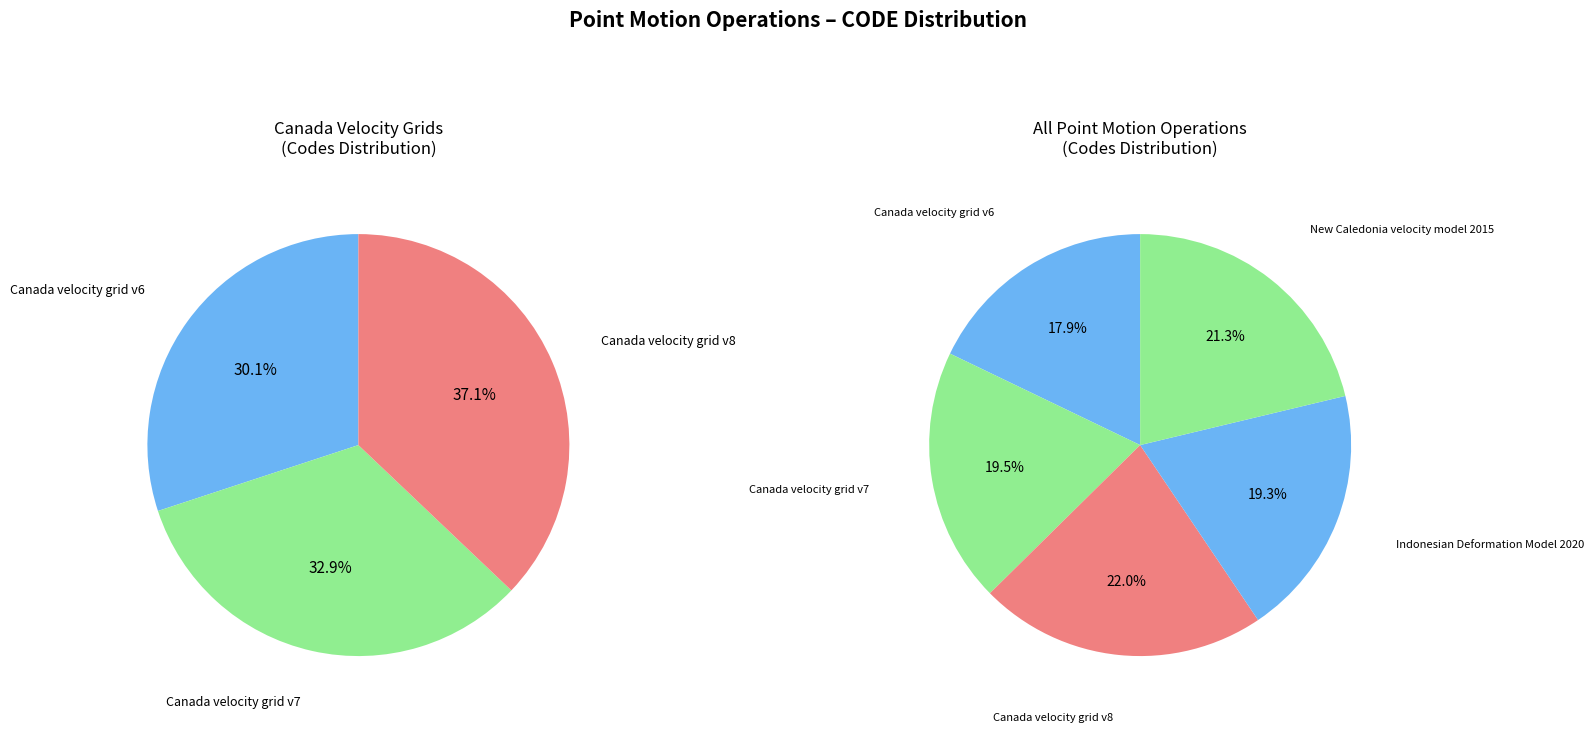

Count the number of slices in the pie.

5